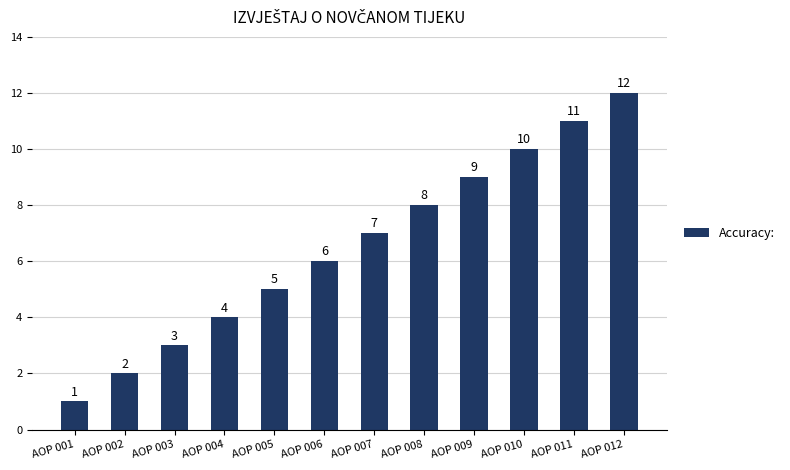

Are the bars grouped side by side (vs. stacked)?

No